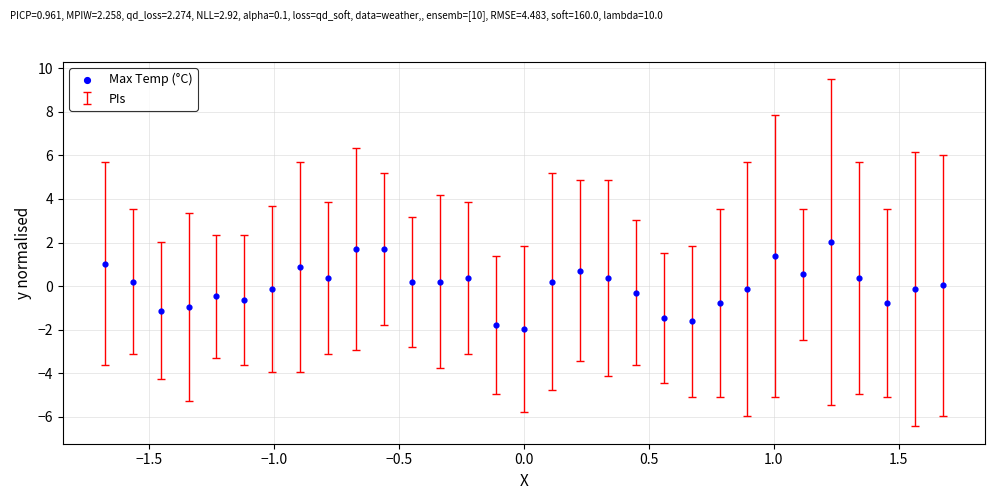

What is the range of X values (max minus min)?

3.4